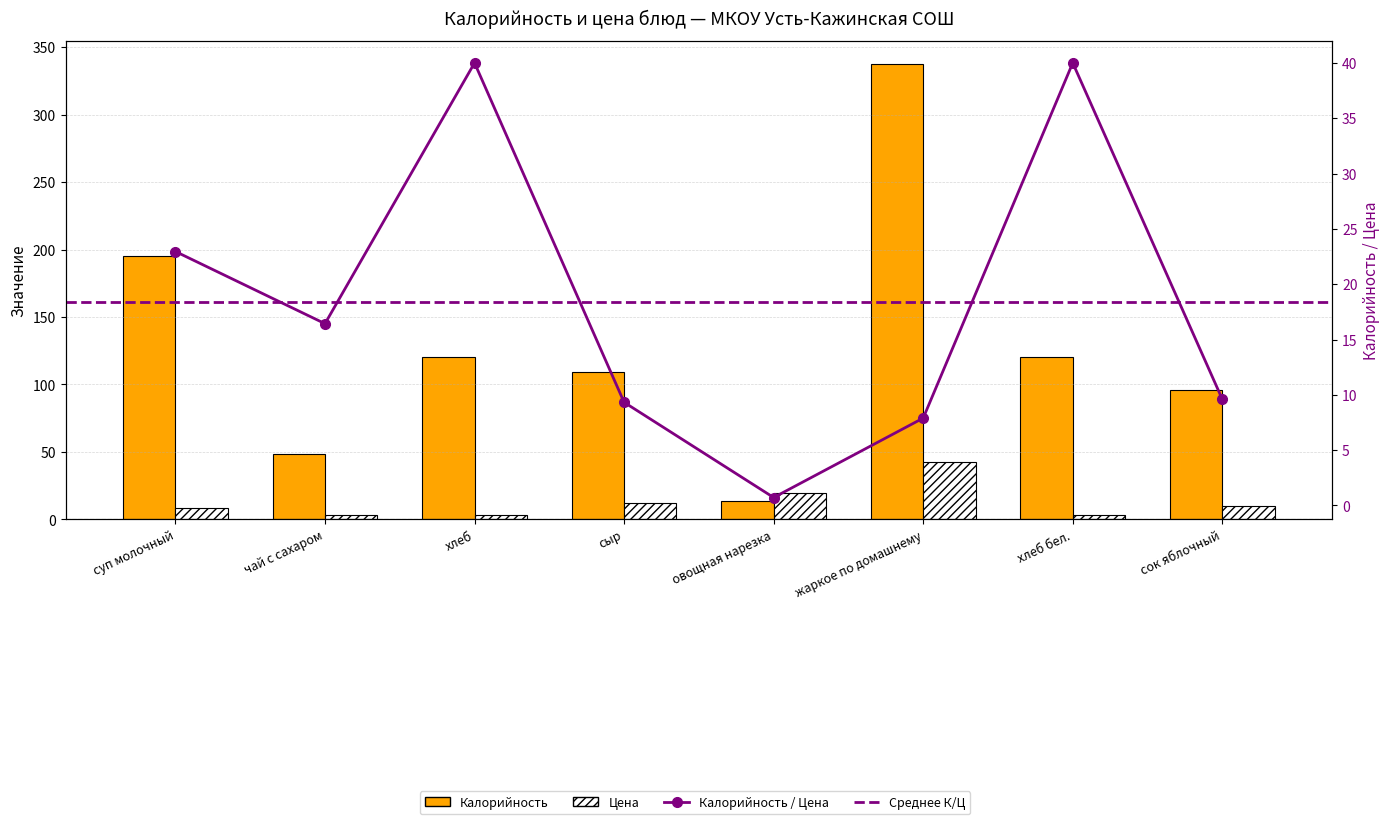

How many values in the Калорийность series exceed 120?

2